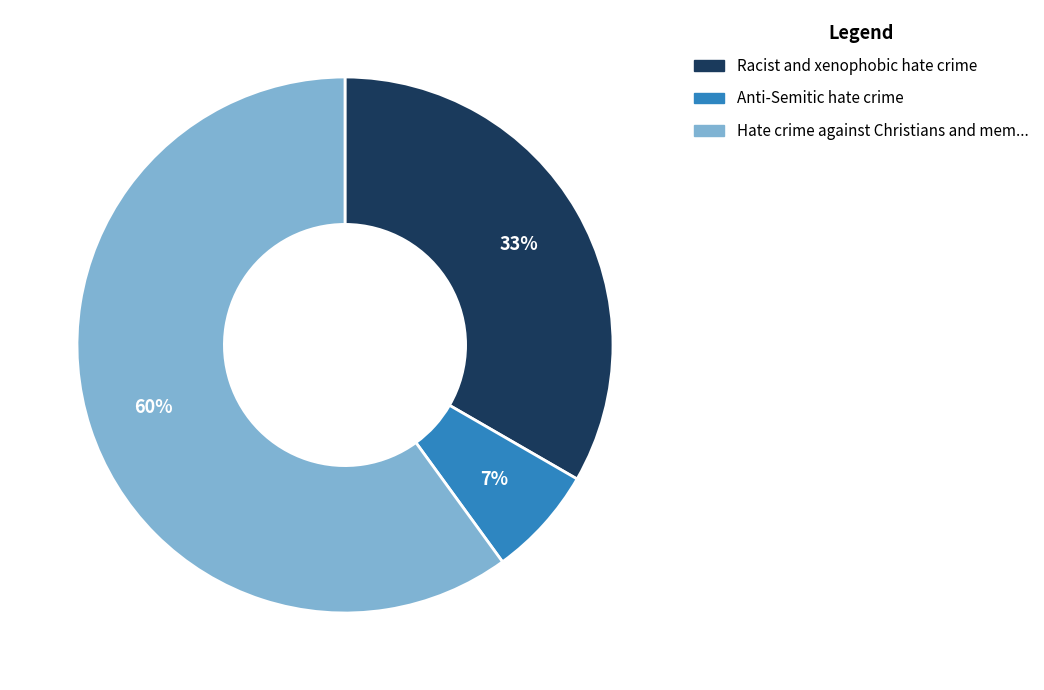

Is there a majority slice in this chart?

Yes